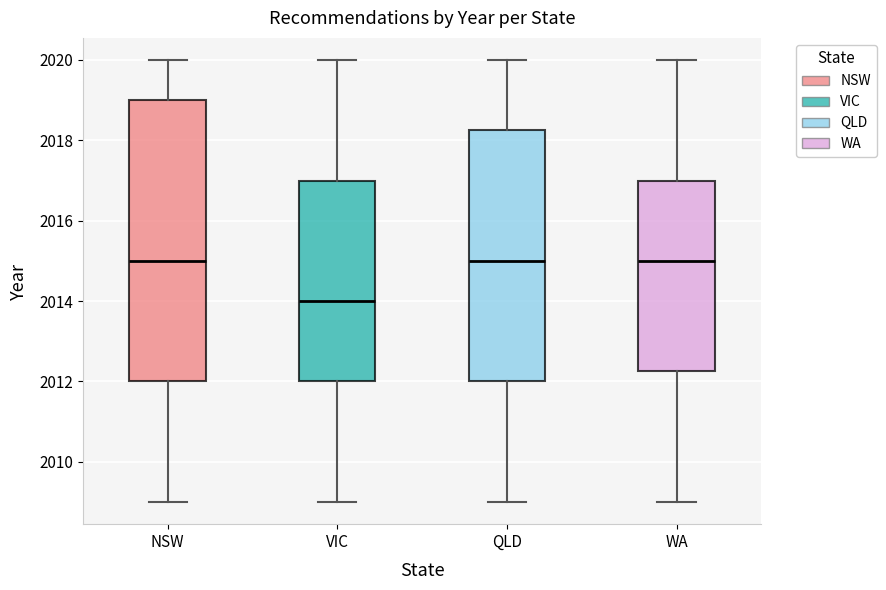

Reading left to right, transcribe this box plot: for each box, give where its median line is, the range the box spans, and where its two whiskers end, as read against the y-axis. The values are not printed on the chart, so give them approximately, as read against the axis.

NSW: median 2015.0, box 2012.0 to 2019.0, whiskers 2009.0 to 2020.0
VIC: median 2014.0, box 2012.0 to 2017.0, whiskers 2009.0 to 2020.0
QLD: median 2015.0, box 2012.0 to 2018.2, whiskers 2009.0 to 2020.0
WA: median 2015.0, box 2012.2 to 2017.0, whiskers 2009.0 to 2020.0